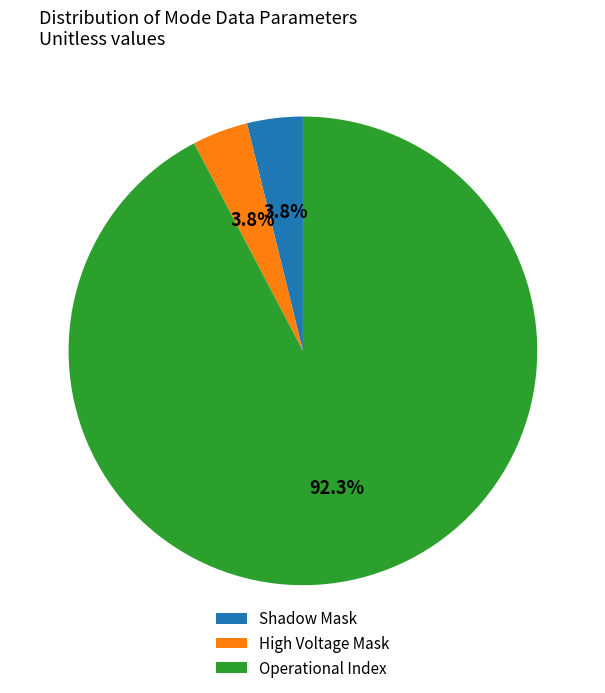

How many slices are in this pie chart?

3